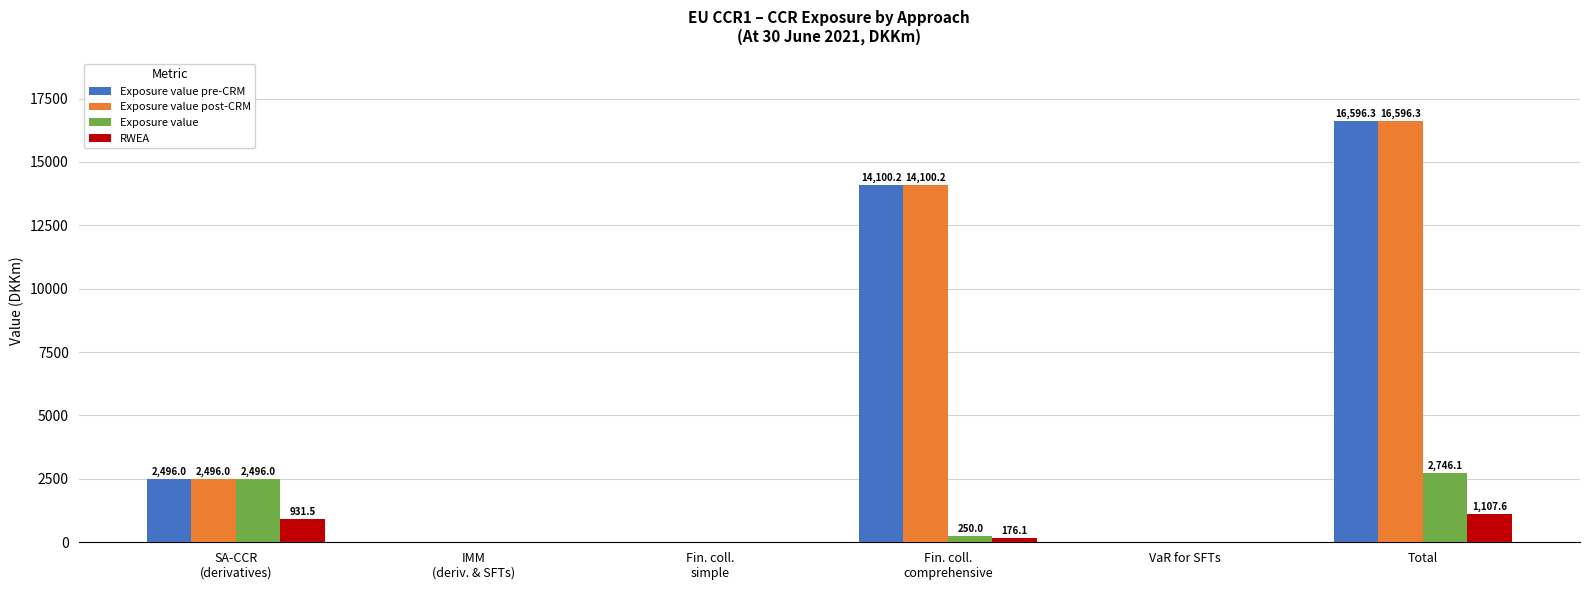

How many values in the RWEA series exceed 176?

3